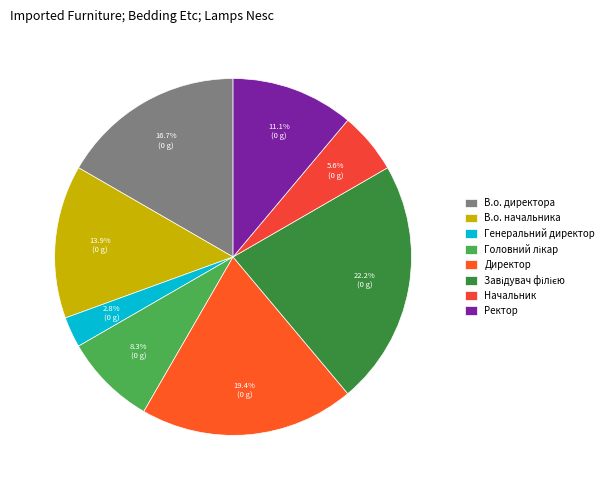

Between Генеральний директор and Директор, which is larger?

Директор